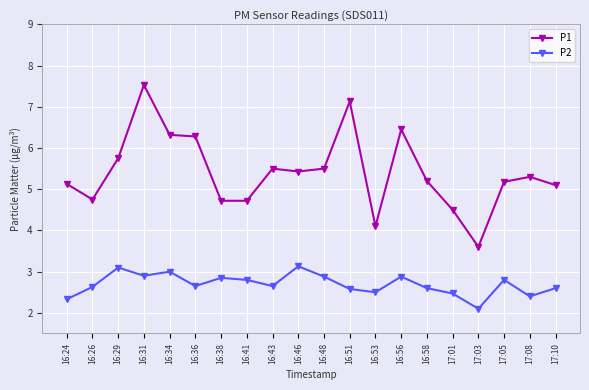

True or false: P2 has more than 0 interior local peaks.

True